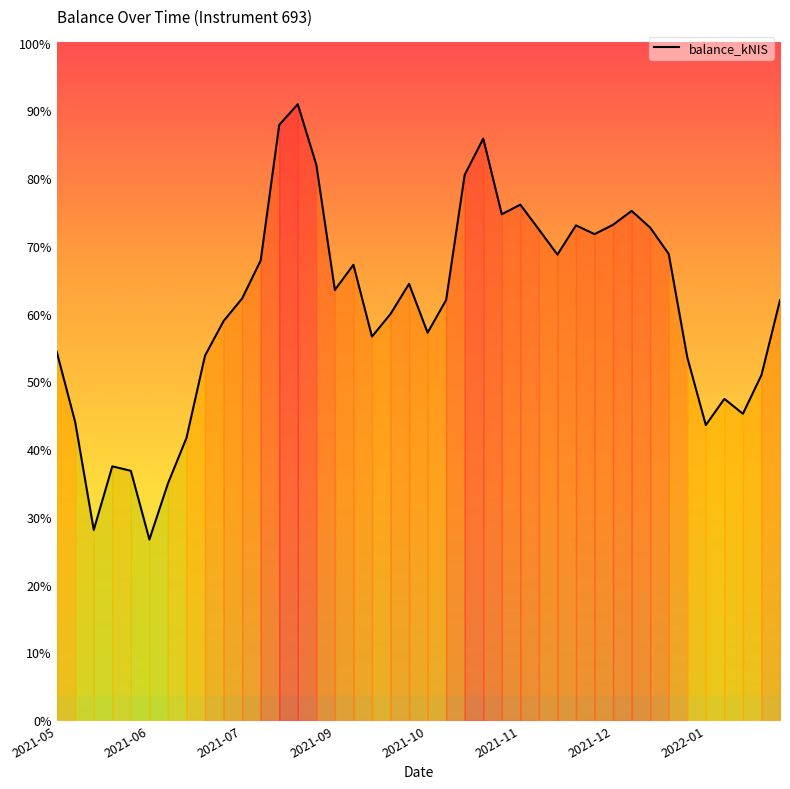

Is this an area chart (filled region under the line)?

Yes